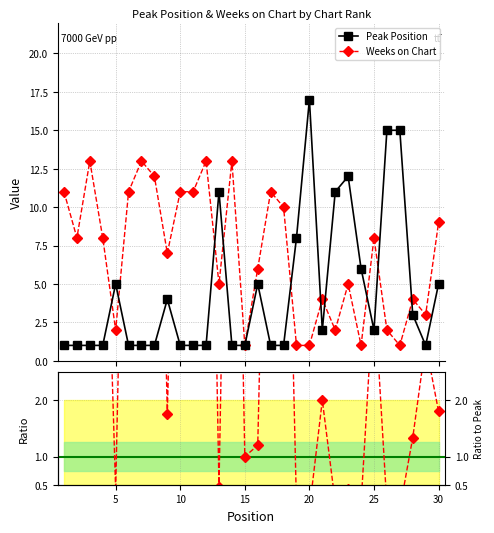

True or false: Peak Position has more than 2 interior local peaks.

True